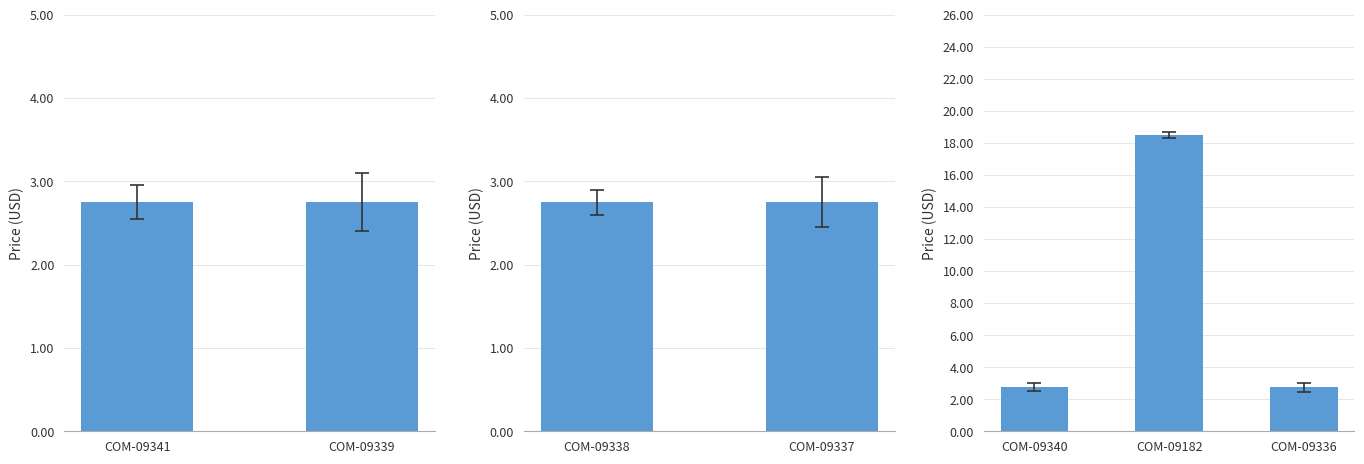

What is the label of the 1st bar from the left?

COM-09340